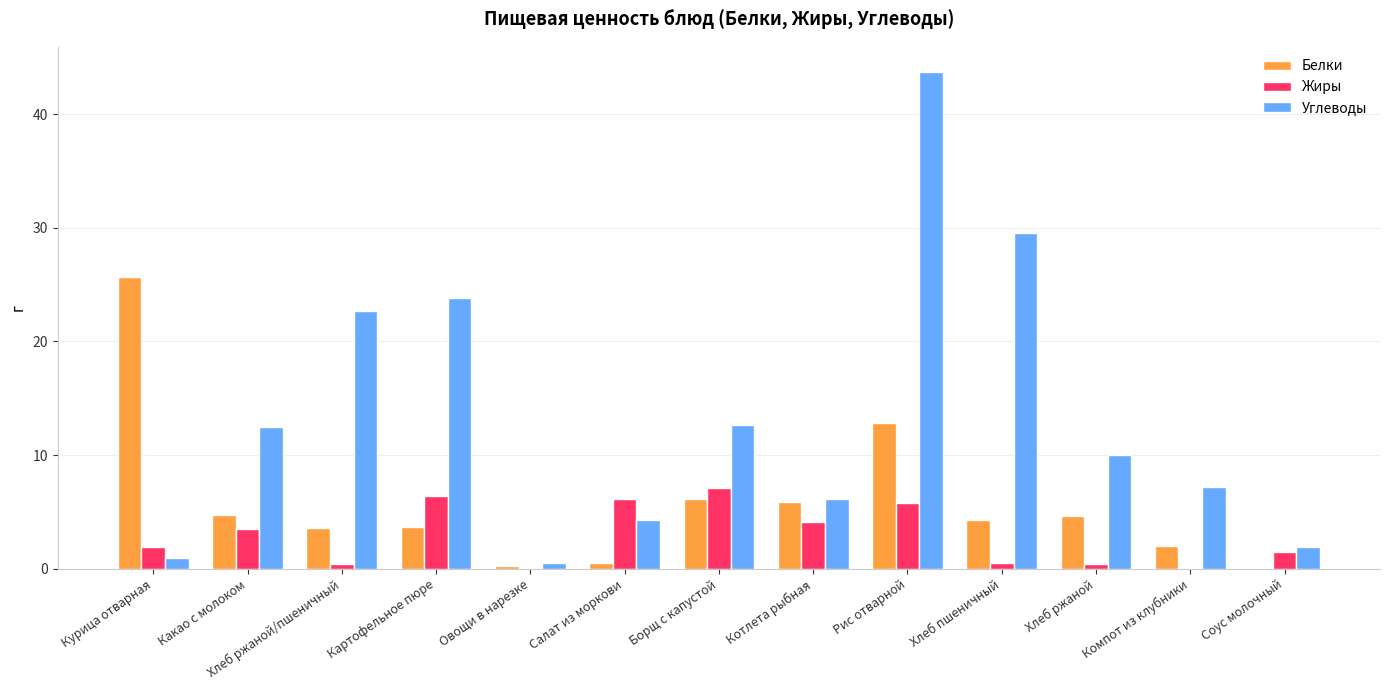

What is the greatest value displayed?

43.7